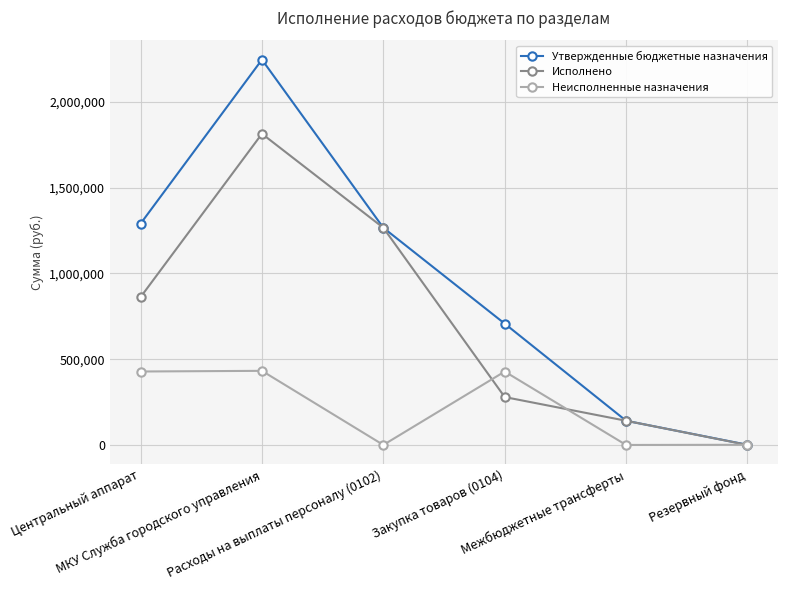

What is the maximum value shown in the chart?

2245300.0